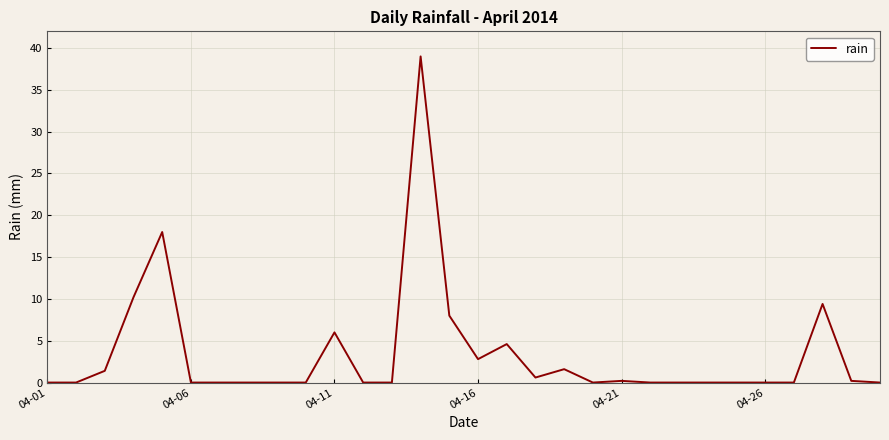

Reading right to left, list all the values displayed in this chart.

0.0	0.2	9.4	0.0	0.0	0.0	0.0	0.0	0.0	0.2	0.0	1.6	0.6	4.6	2.8	8.0	39.0	0.0	0.0	6.0	0.0	0.0	0.0	0.0	0.0	18.0	10.2	1.4	0.0	0.0